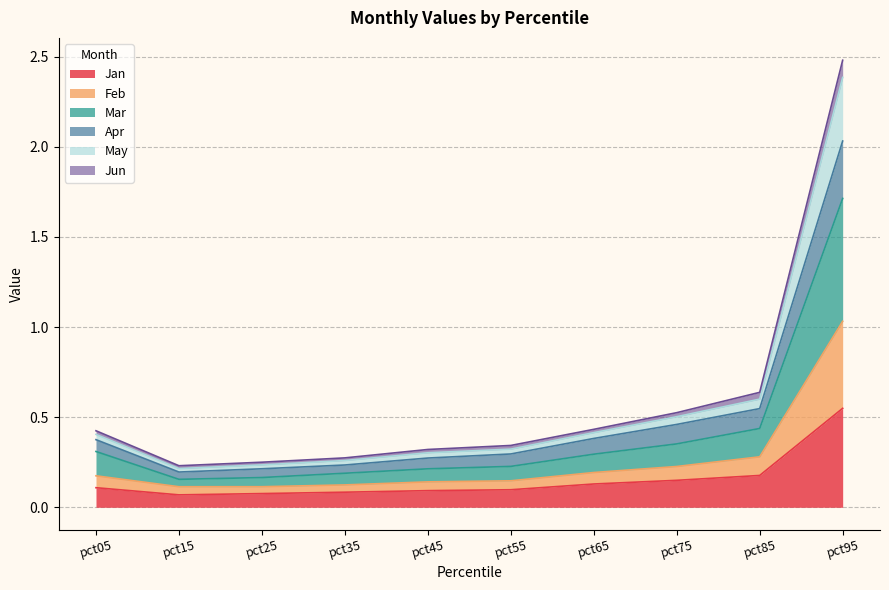

Where is Feb nearest to the value 0?

pct15